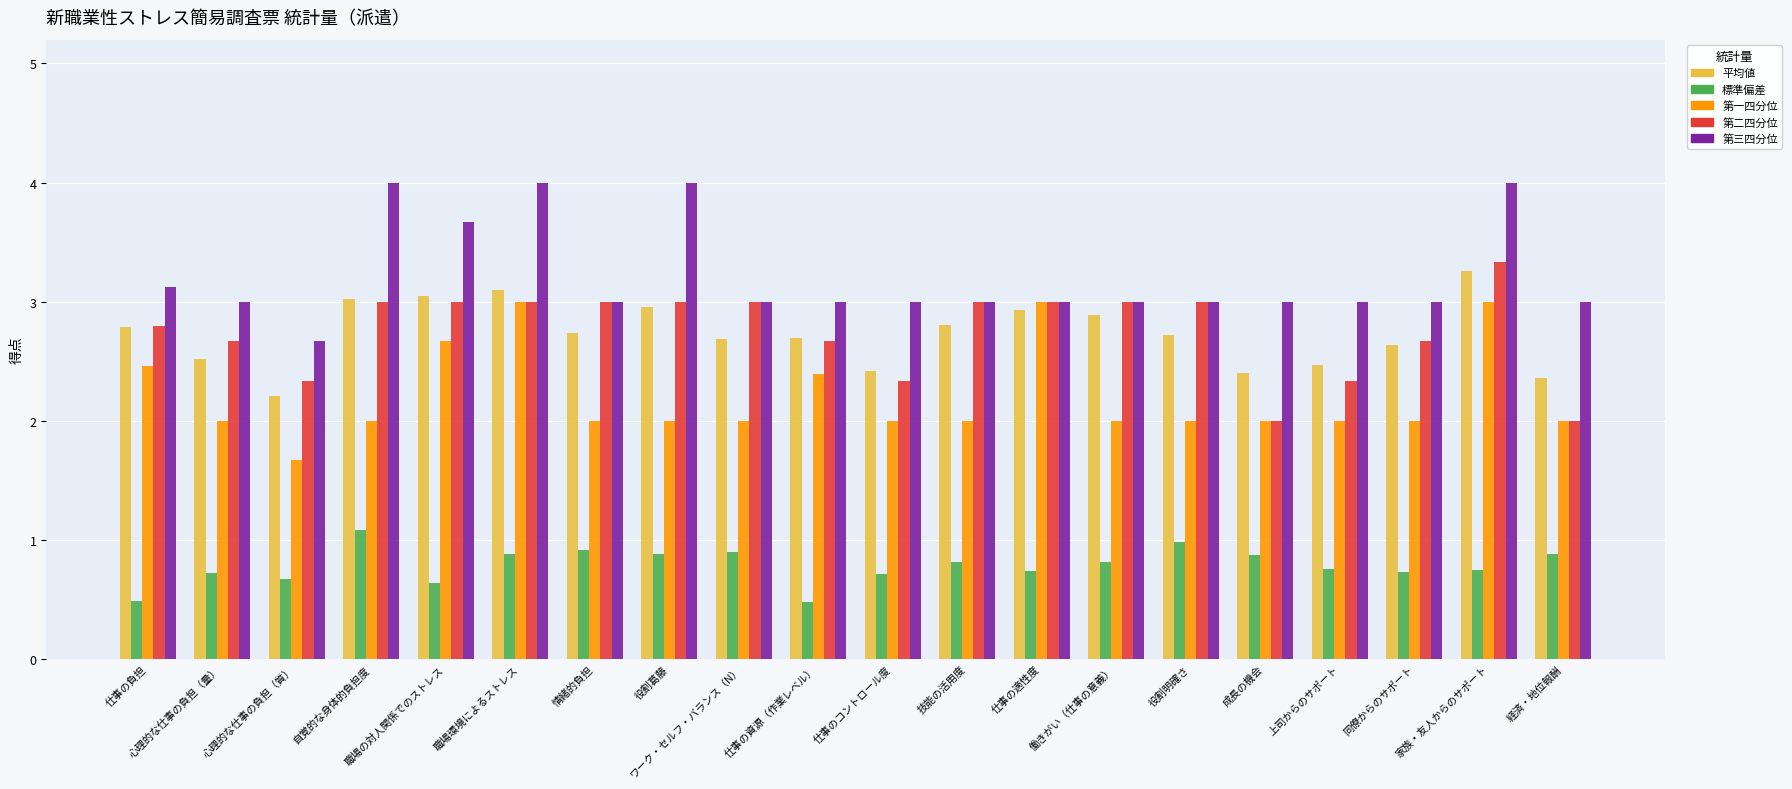

What is the minimum value shown in the chart?

0.5